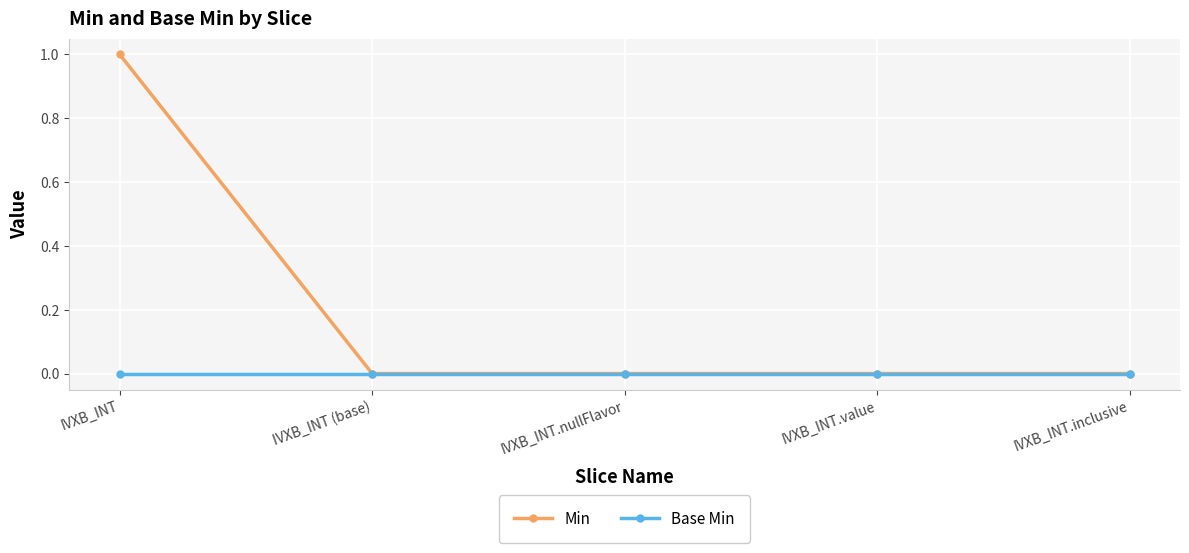

What is the label of the 5th point from the right?

IVXB_INT